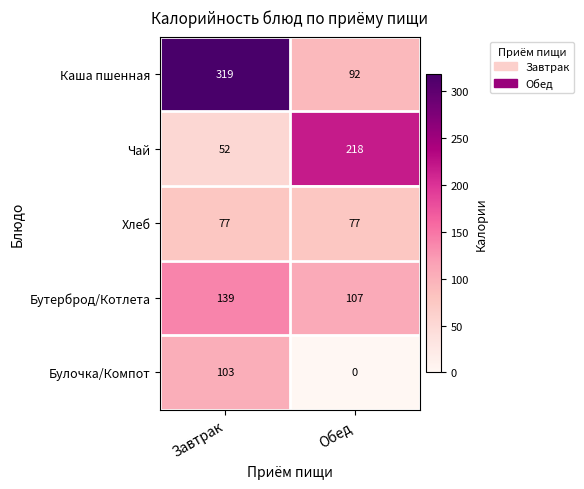

What is the difference between the highest and lowest values at Обед?

218